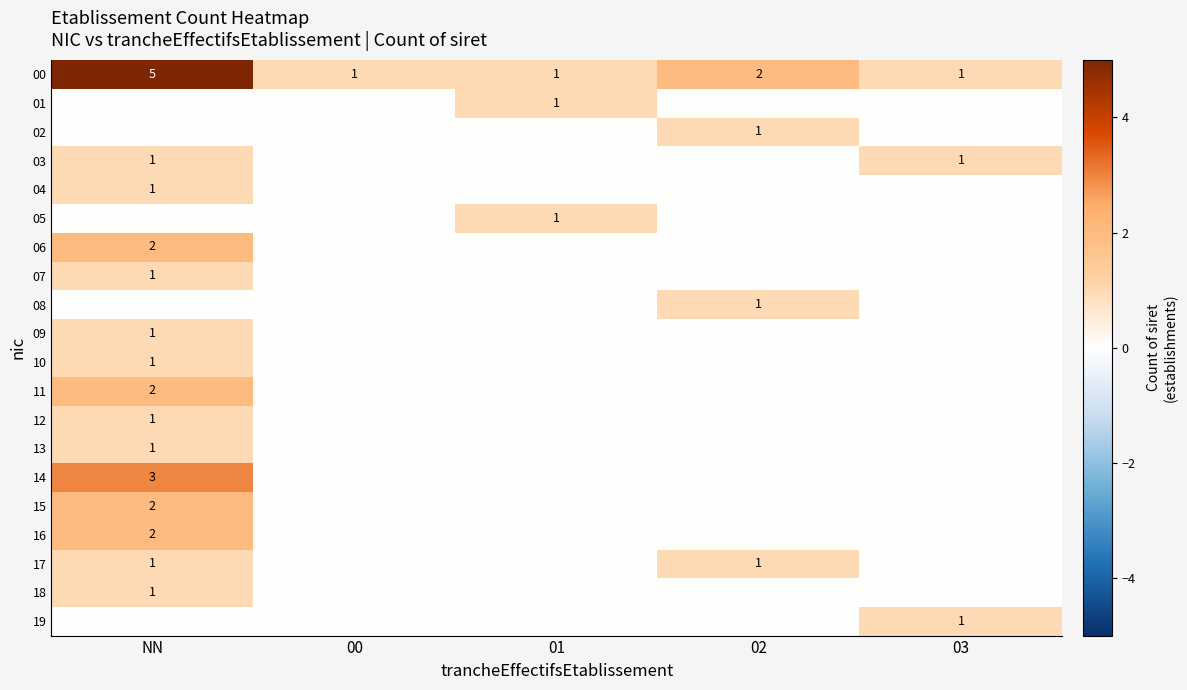

Is it true that 05 equals 0 at 01?

False